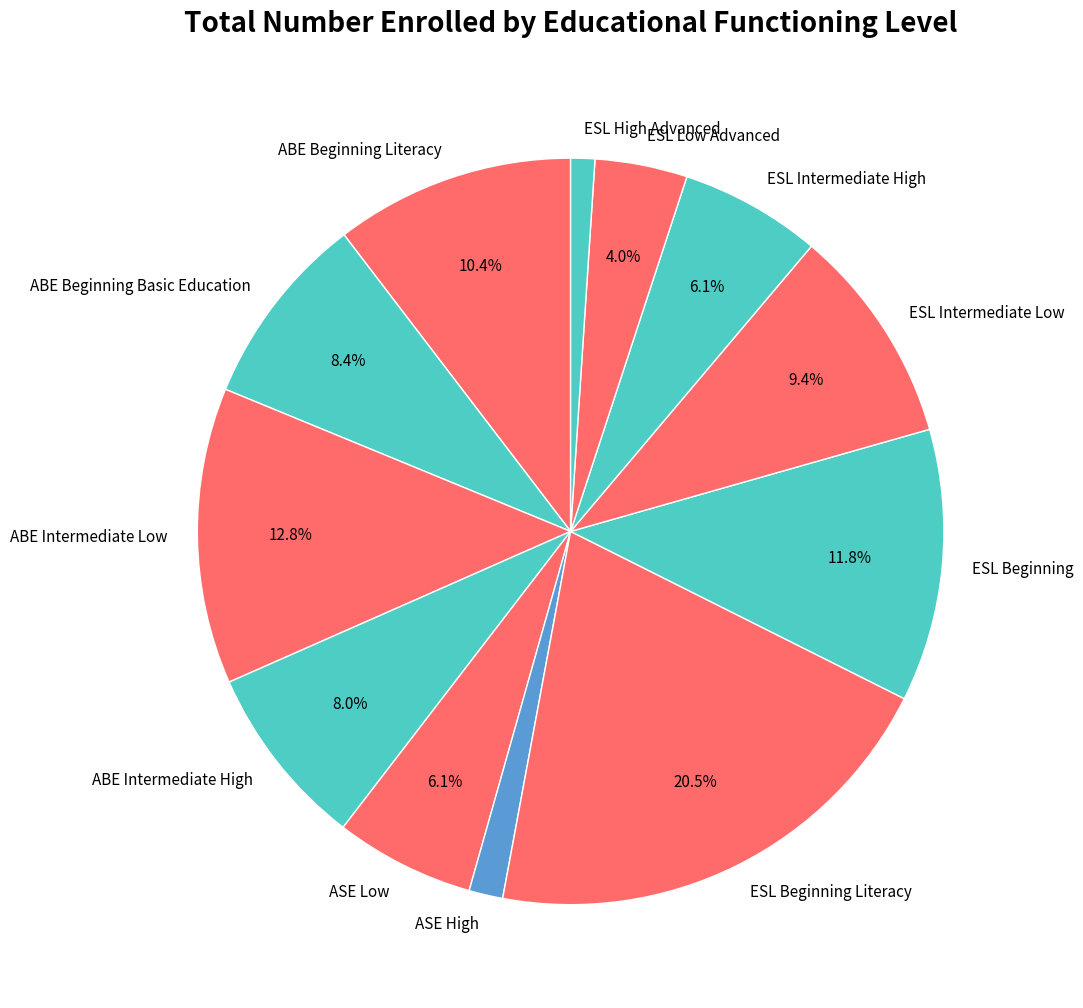

To the nearest percent, what percentage of the pie is ESL Intermediate High?

6%